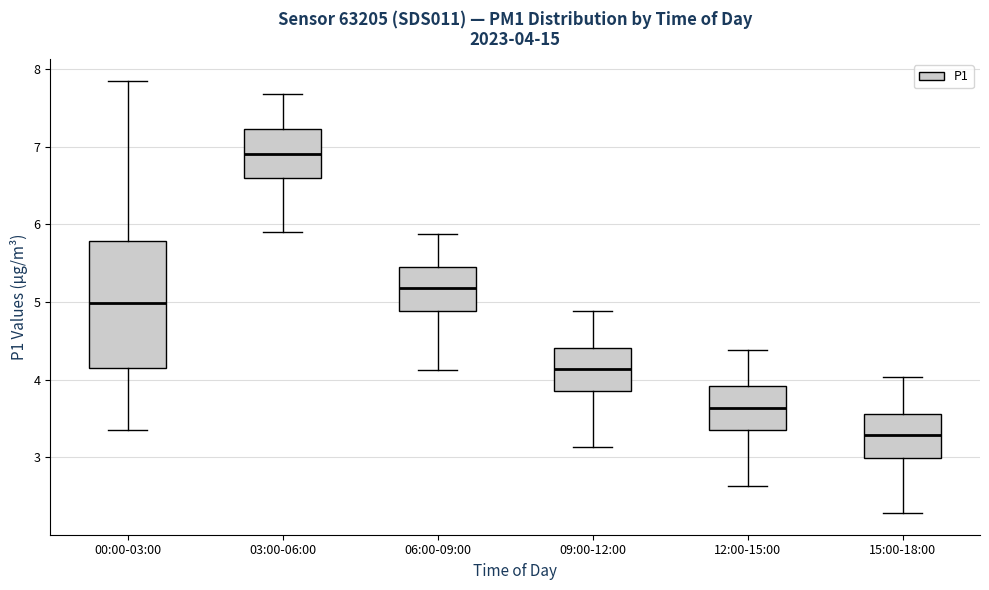

Comparing the boxes themselves (not the whiskers), which one is the tallest?

00:00-03:00